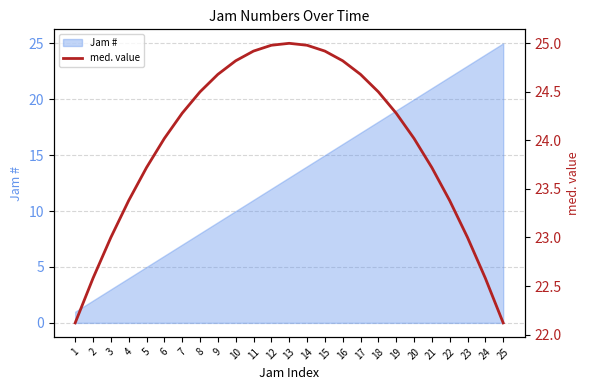

Which category has the lowest value across all series?

1